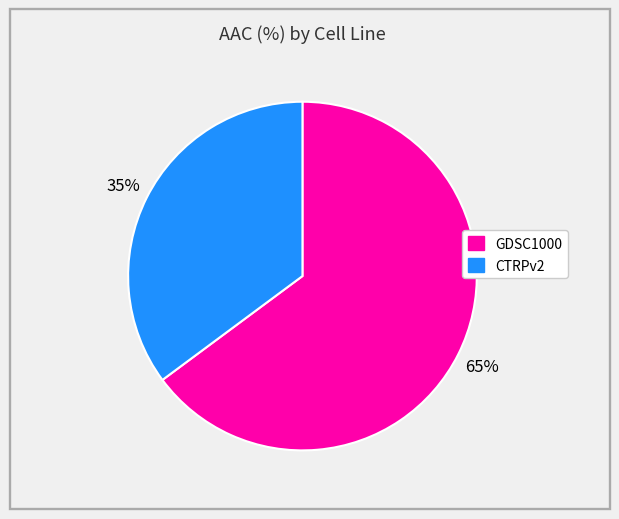

Count the number of slices in the pie.

2